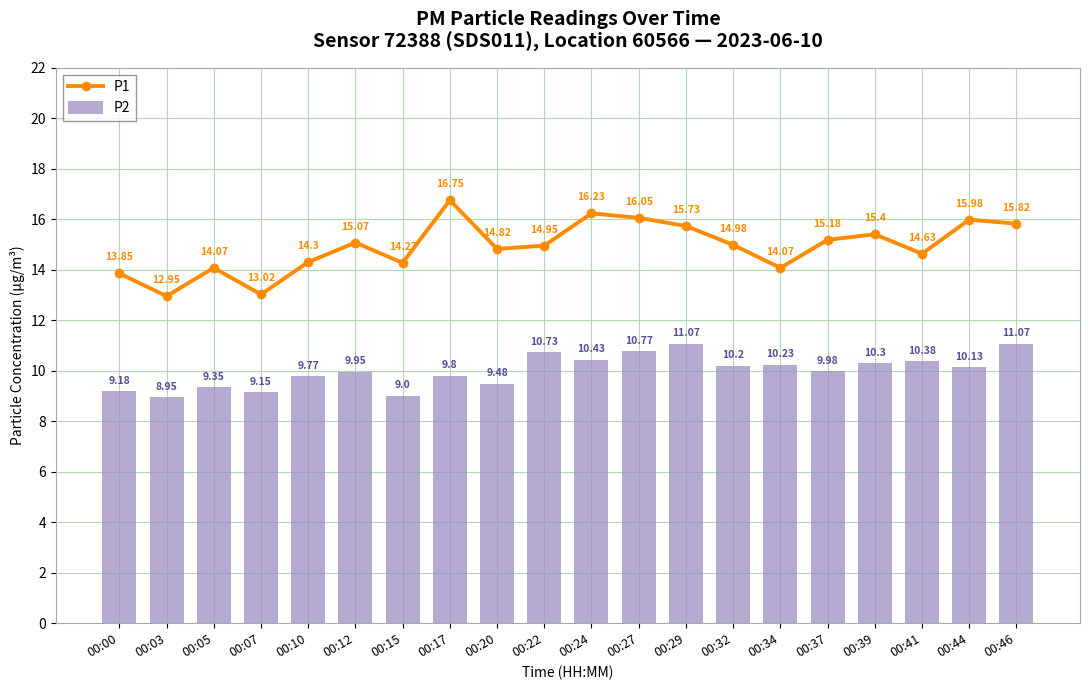

Which series changed the most between 00:17 and 00:27?

P2